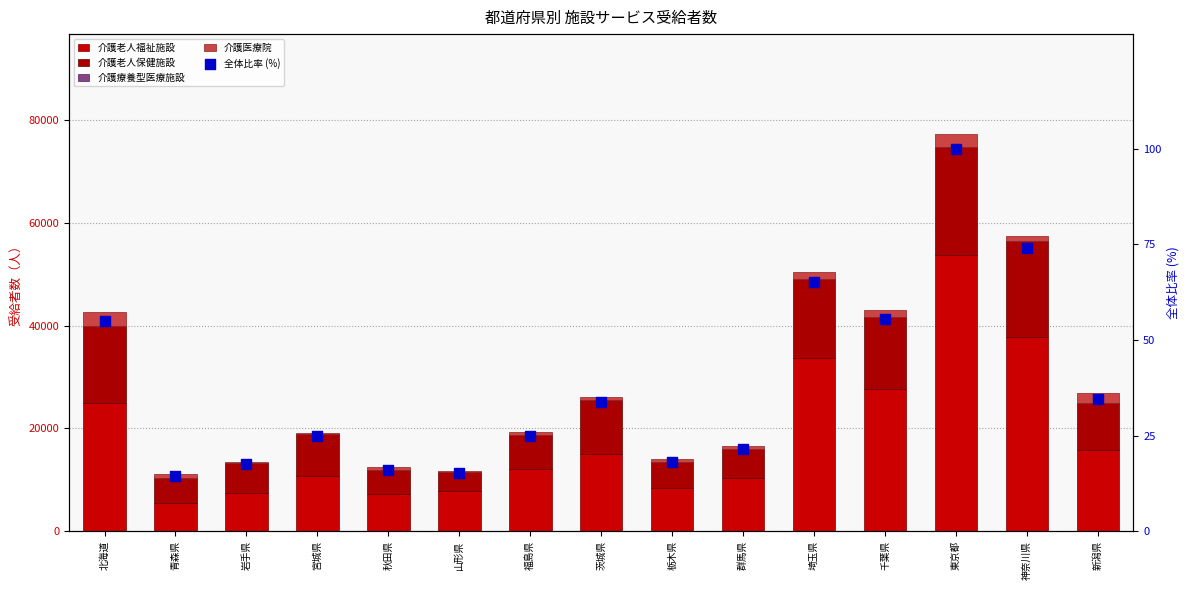

Which series has the largest Y range (max minus min)?

介護老人福祉施設